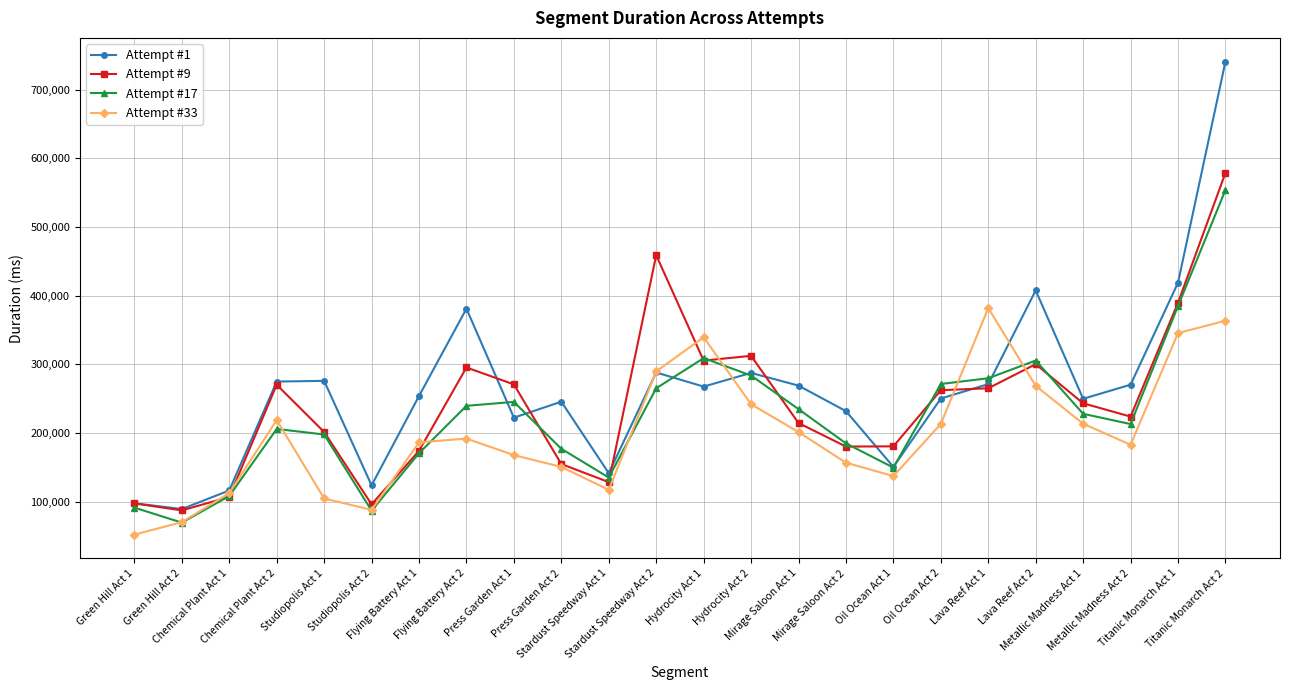

Which series has the largest range (max minus min)?

Attempt #1